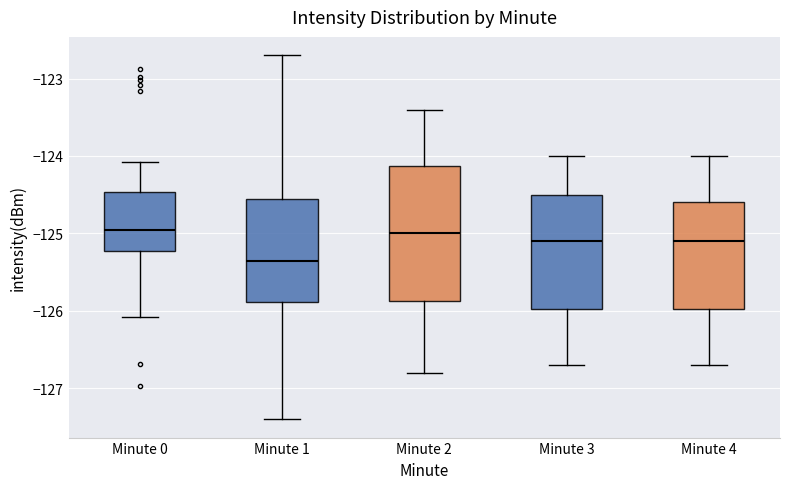

Where does the median line of the box for Minute 1 sit on the y-axis? The values are not printed on the chart, so give them approximately, as read against the axis.

-125.3